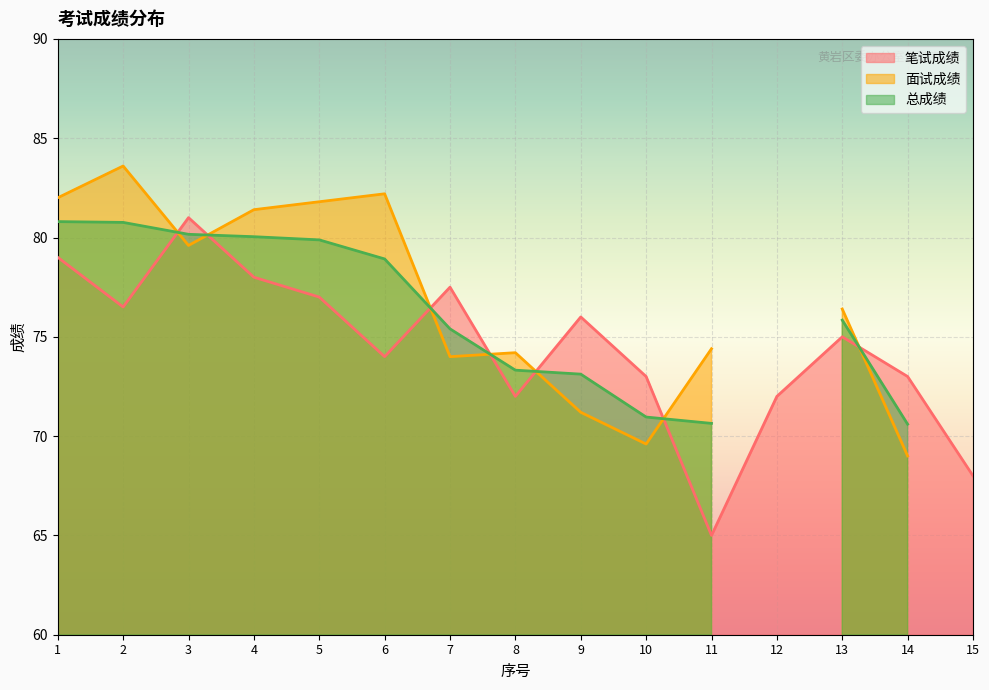

Is it true that 面试成绩 equals 30.2 at 8?

False